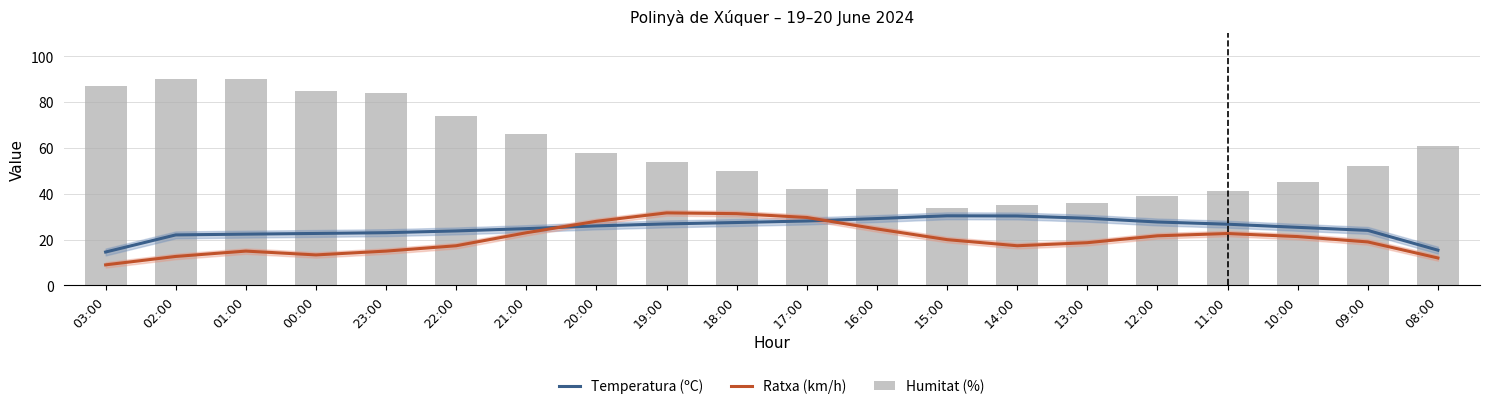

What is the difference between the maximum and minimum values in the Temperatura (ºC) series?

15.8